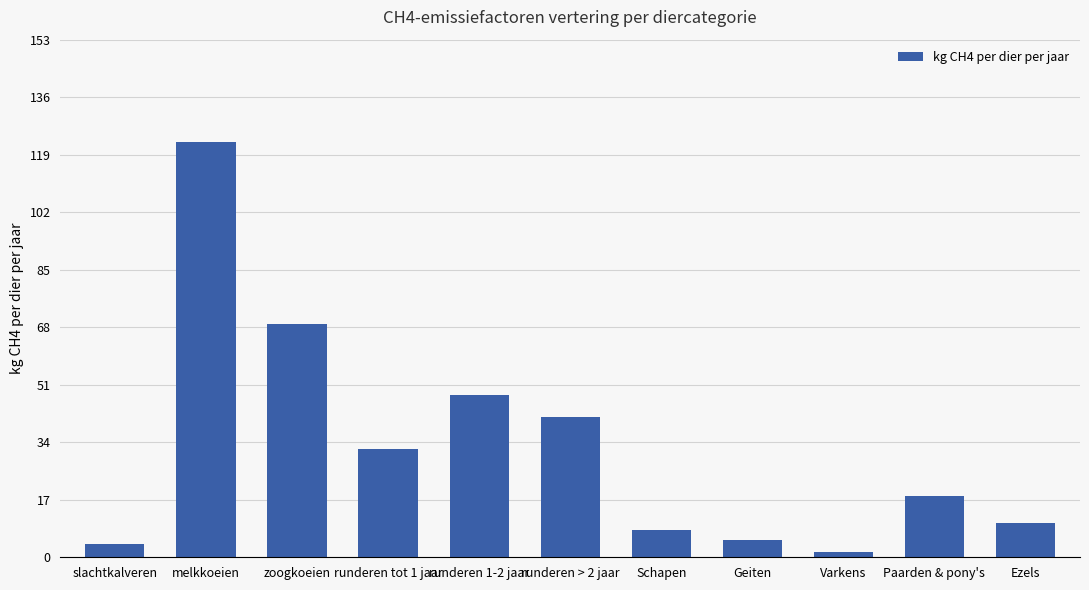

The chart shows a value of 19.9 at zoogkoeien. True or false?

False